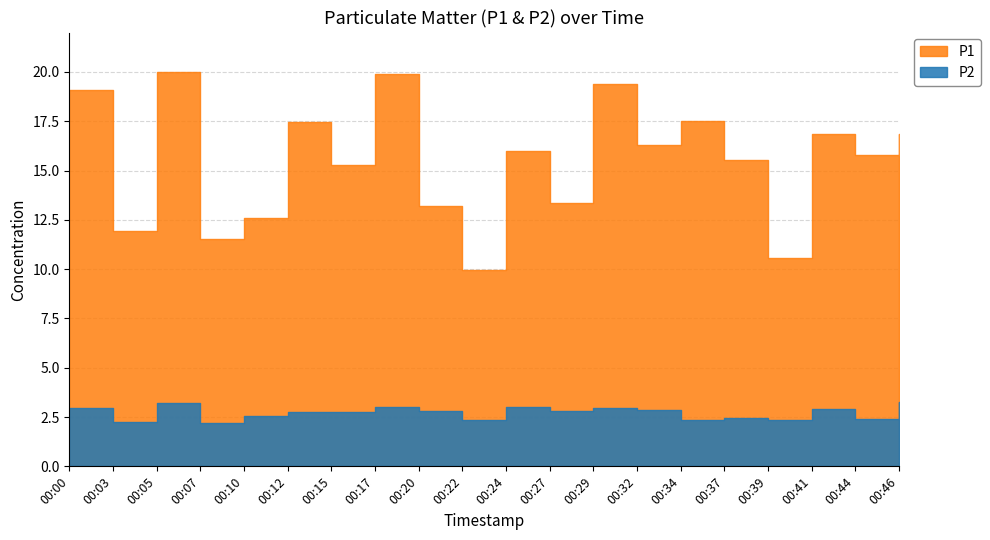

Which category has the lowest value in the P1 series?

00:22